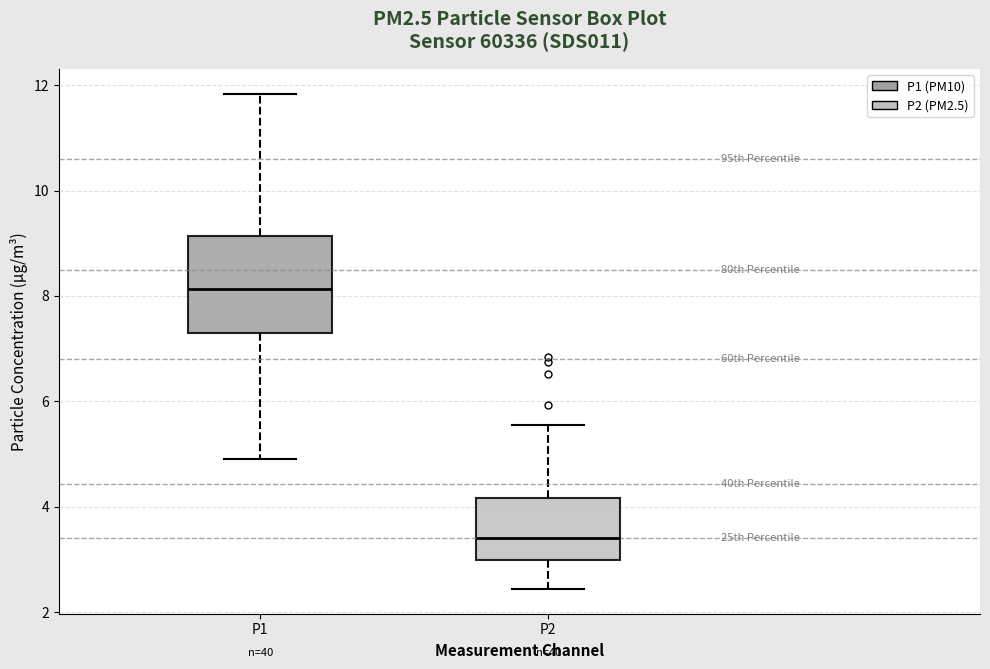

Which box's median line is the highest?

P1